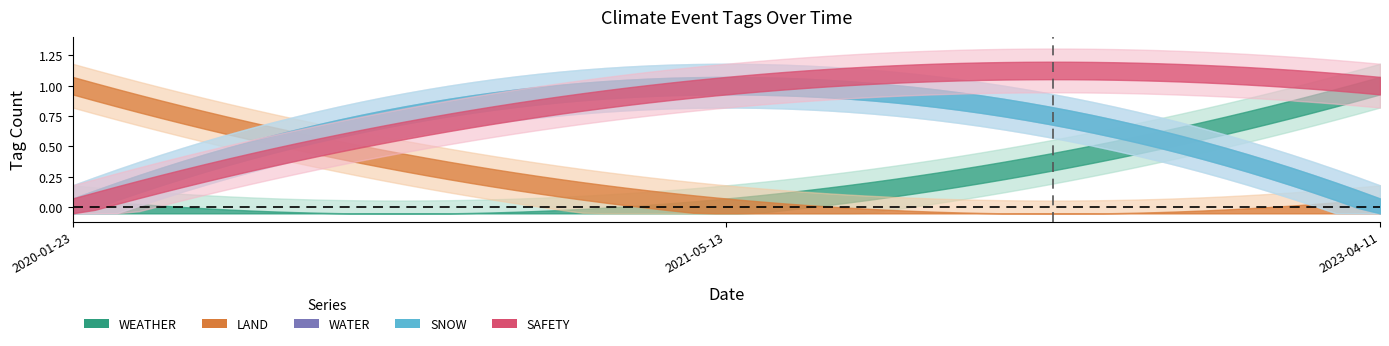

At how many categories does at least one series exceed 0?

3